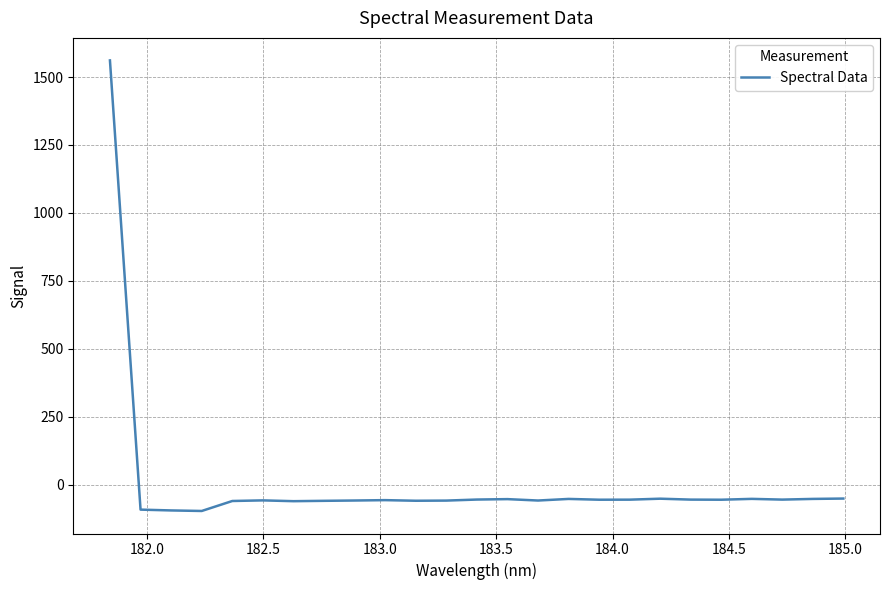

What is the minimum value shown in the chart?

-97.3